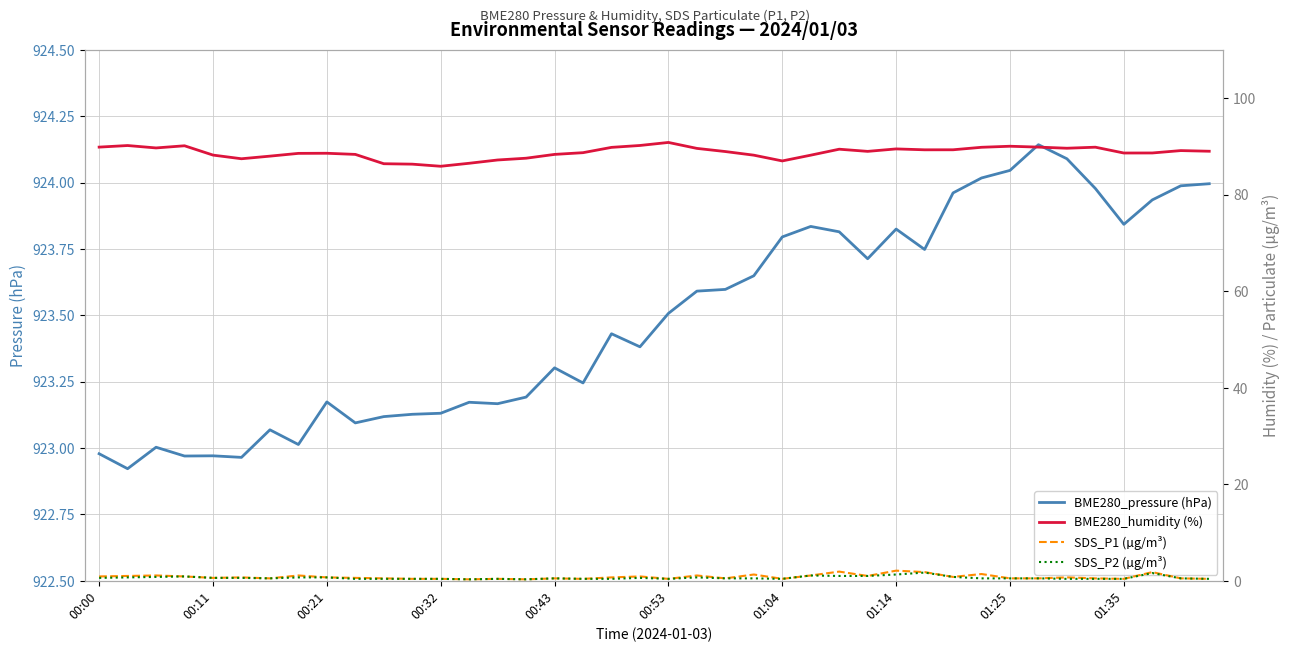

What is the difference between the maximum and minimum values in the BME280_pressure (hPa) series?

1.2